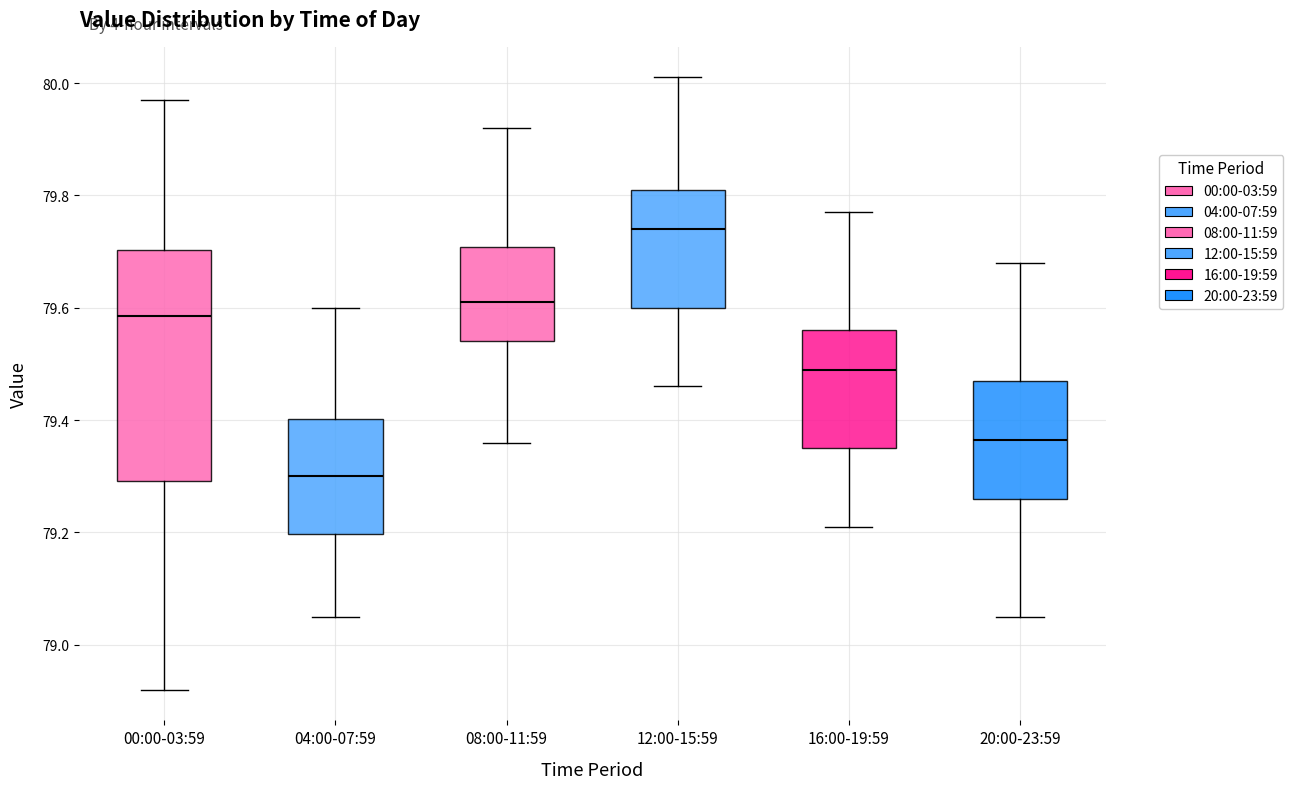

Which box's median line is the highest?

12:00-15:59